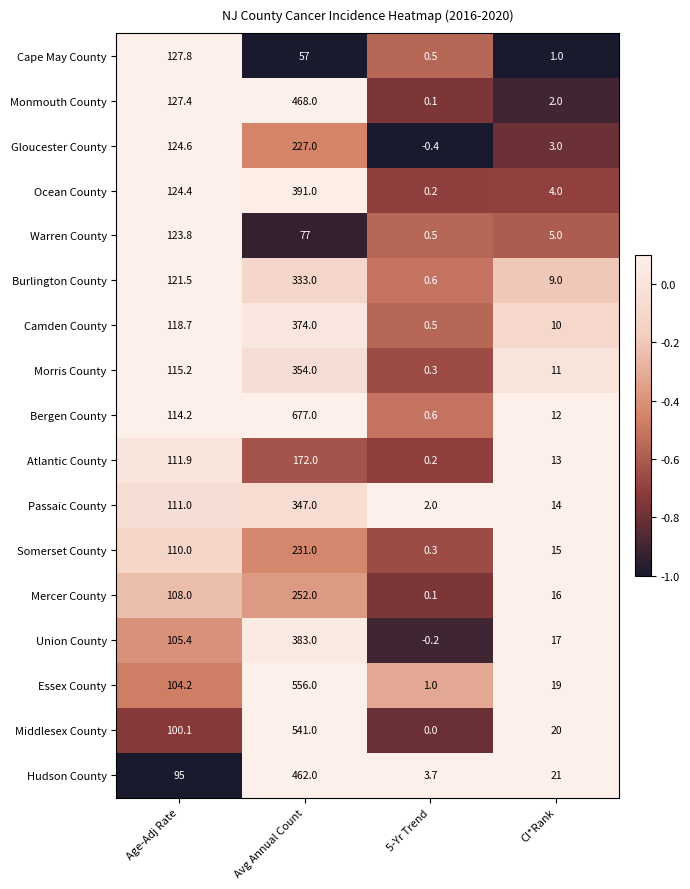

Between Avg Annual Count and 5-Yr Trend, which series saw the biggest shift?

Bergen County